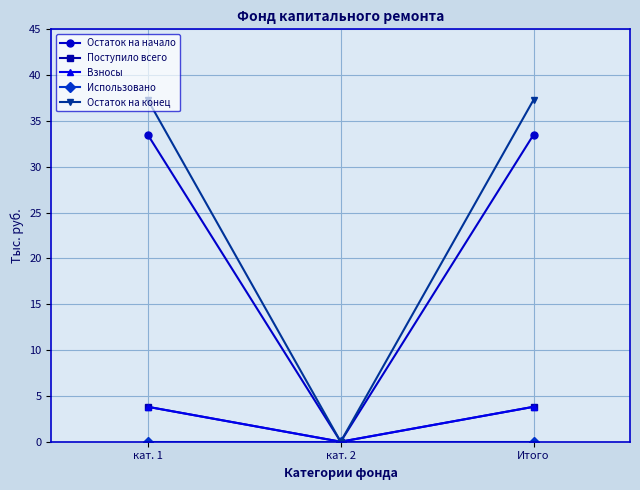

Where is Использовано nearest to the value 0?

кат. 1